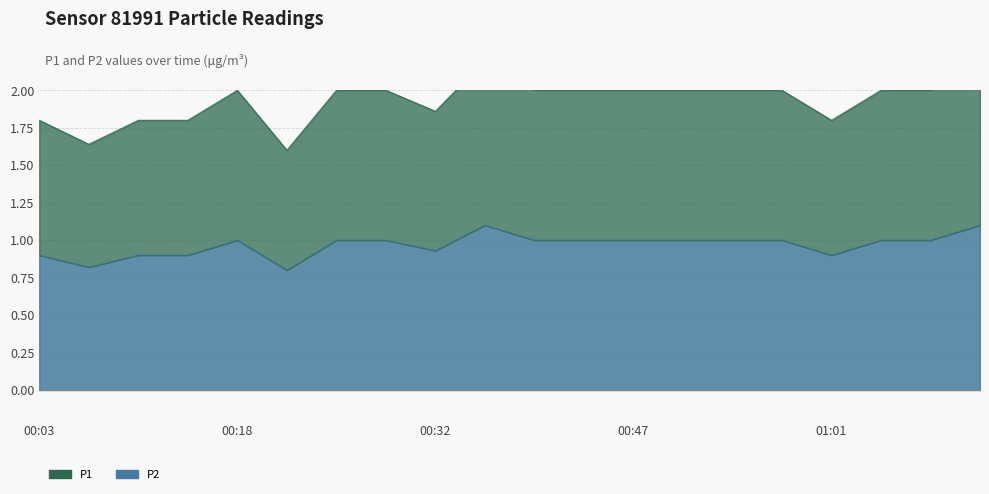

What is the label of the 12th point from the left?

00:42